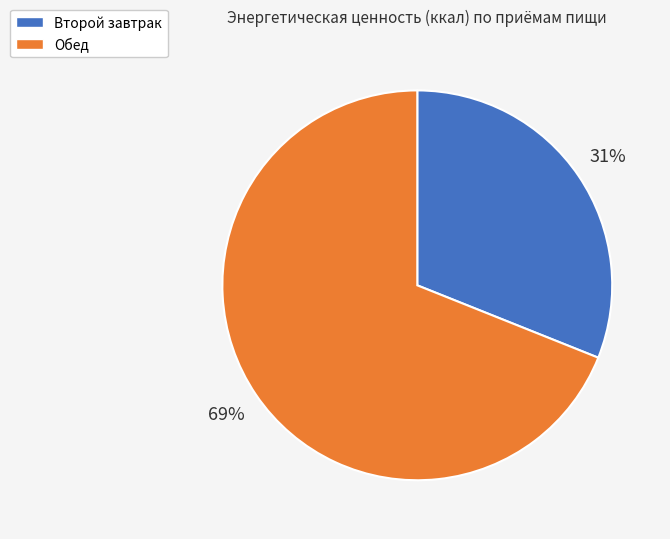

Do Обед and Второй завтрак together represent more than half of the pie?

Yes